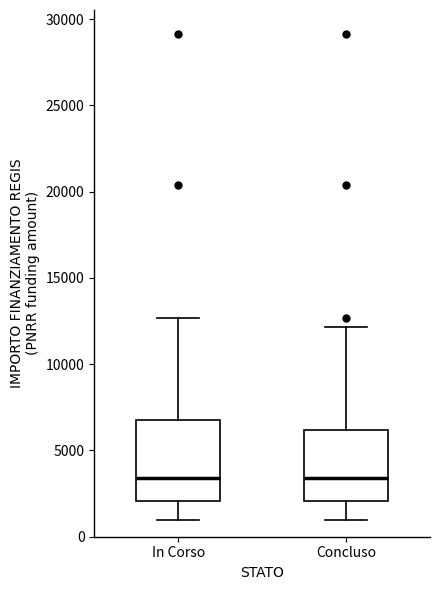

Where is the upper edge of the box for Concluso on the y-axis? The values are not printed on the chart, so give them approximately, as read against the axis.

6000